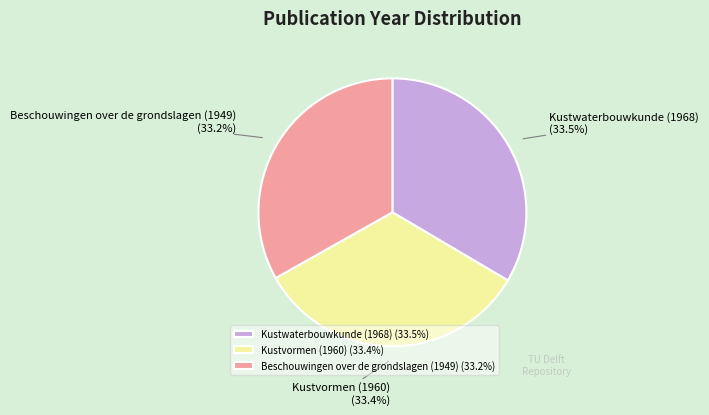

How many slices are in this pie chart?

3